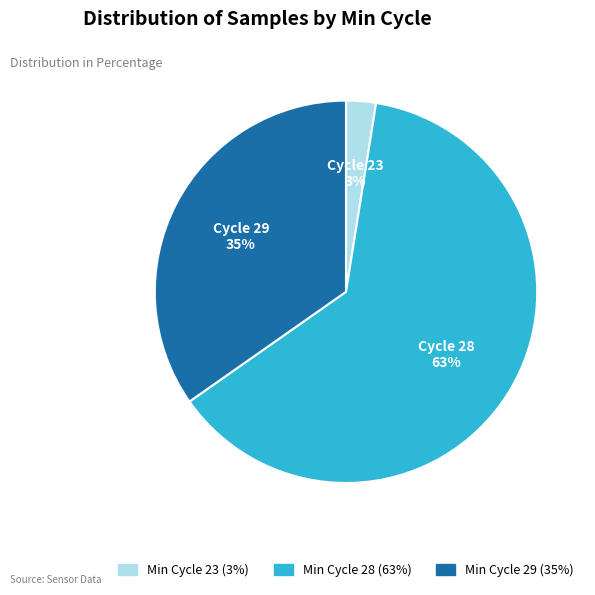

Which category has the smallest portion of the pie?

Min Cycle 23 (3%)